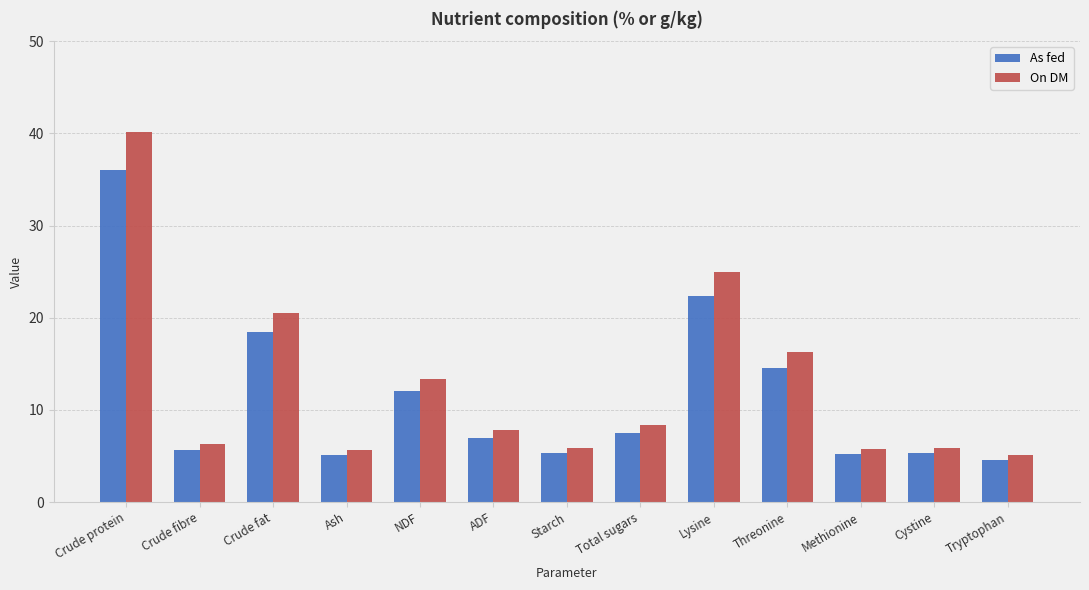

What is the sum of all As fed values?

149.0